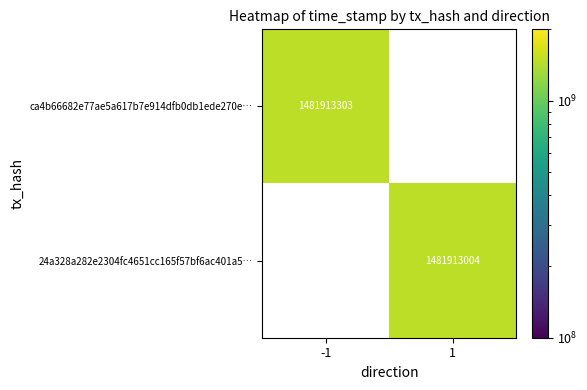

Rank the series by their maximum value, from lowest to highest.

24a328a282e2304fc4651cc165f57bf6ac401a5, ca4b66682e77ae5a617b7e914dfb0db1ede270e